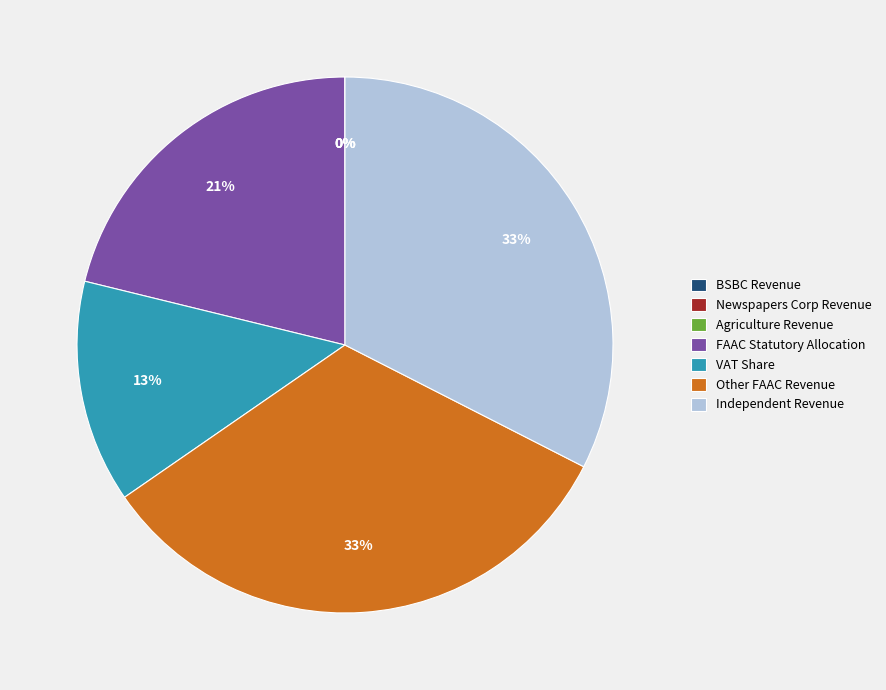

True or false: Other FAAC Revenue accounts for 40% of the total.

False